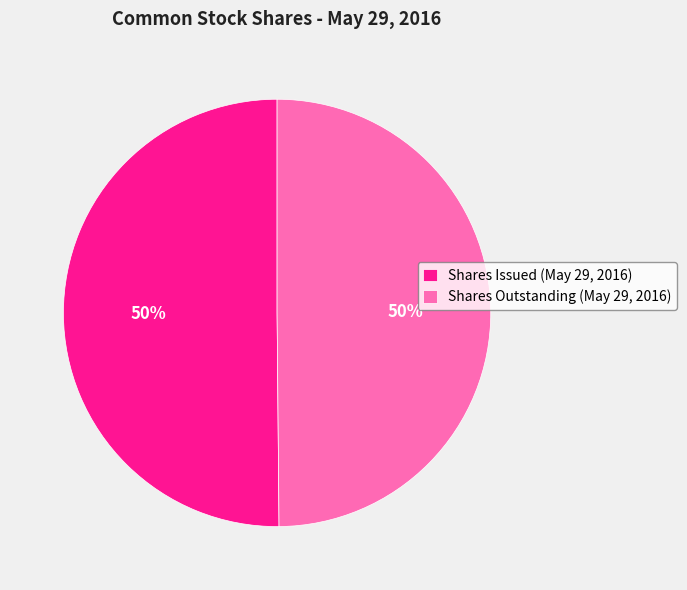

To the nearest percent, what portion does Shares Issued (May 29, 2016) represent?

50%